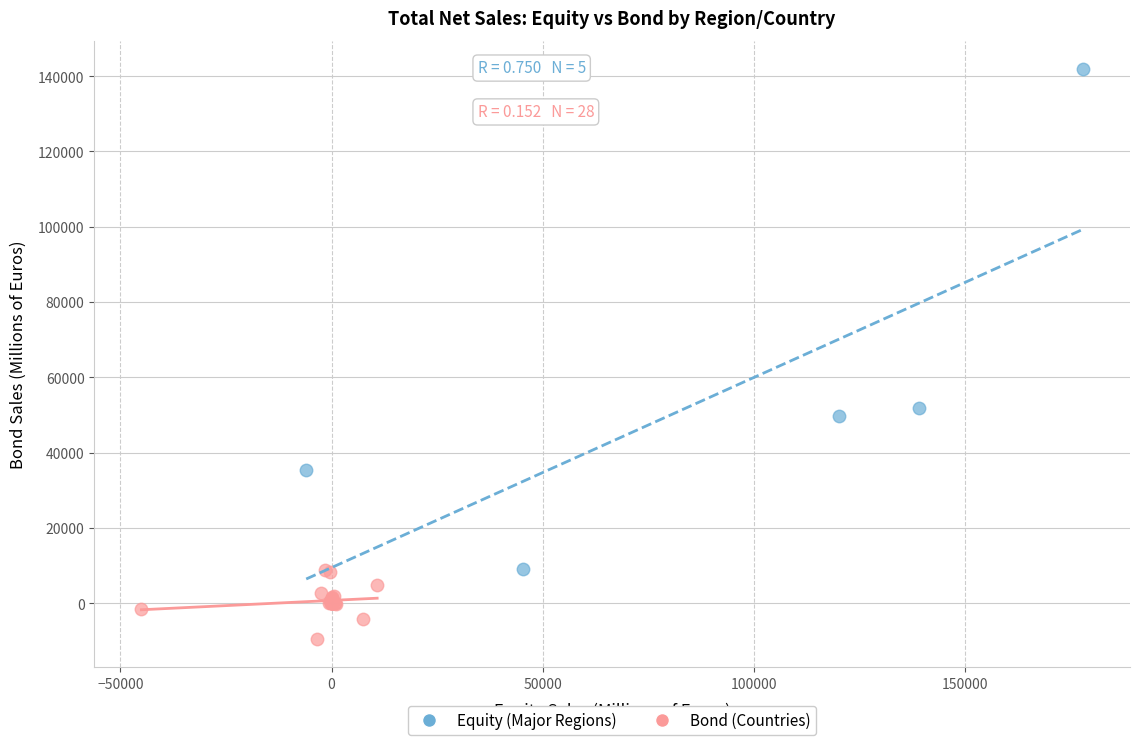

Which series has the largest Y range (max minus min)?

Equity (Major Regions)